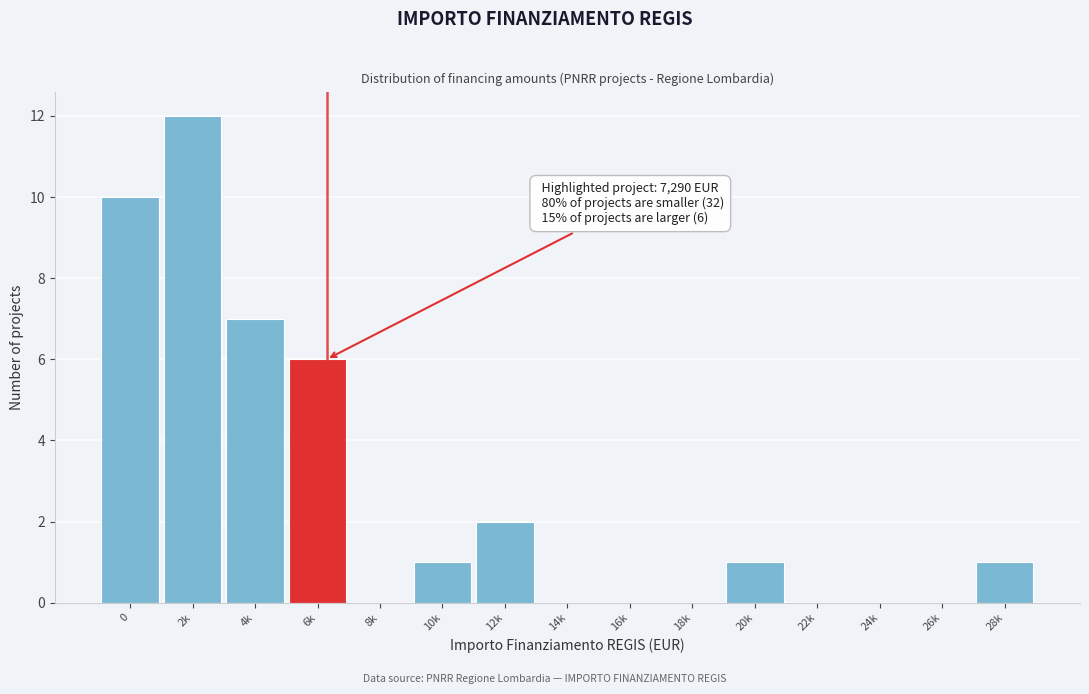

Reading left to right, transcribe all the data shown in this chart.

0=10	2k=12	4k=7	6k=6	8k=0	10k=1	12k=2	14k=0	16k=0	18k=0	20k=1	22k=0	24k=0	26k=0	28k=1